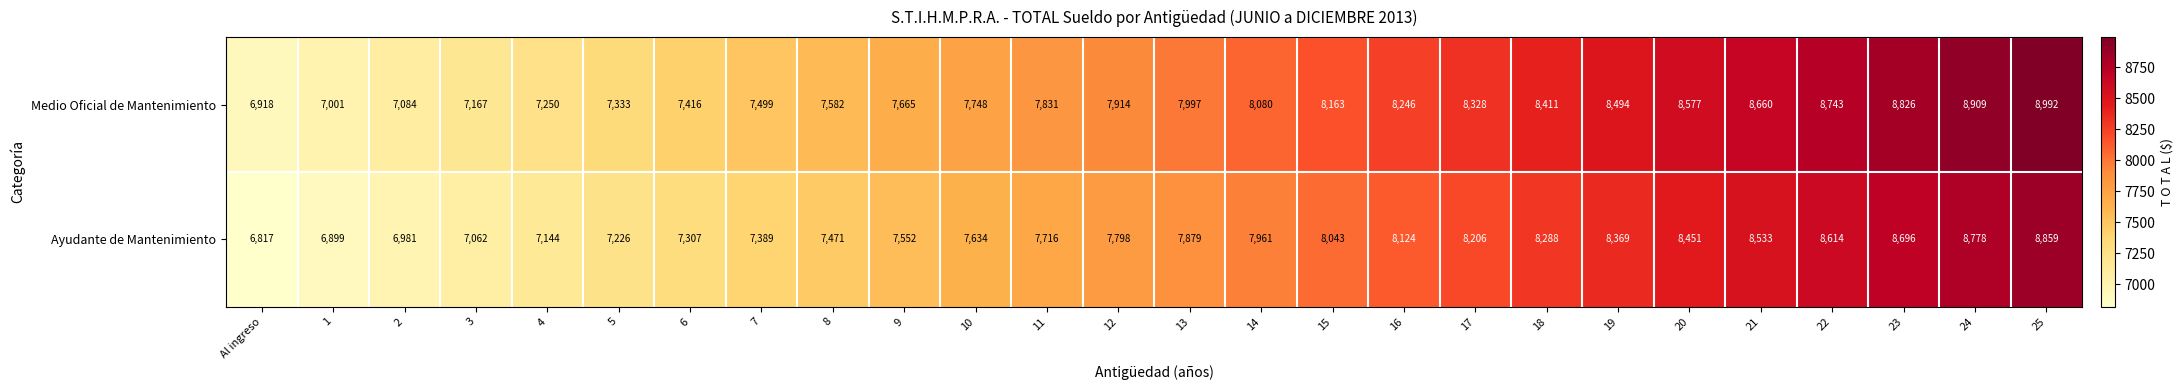

Read the Ayudante de Mantenimiento value at 6.

7307